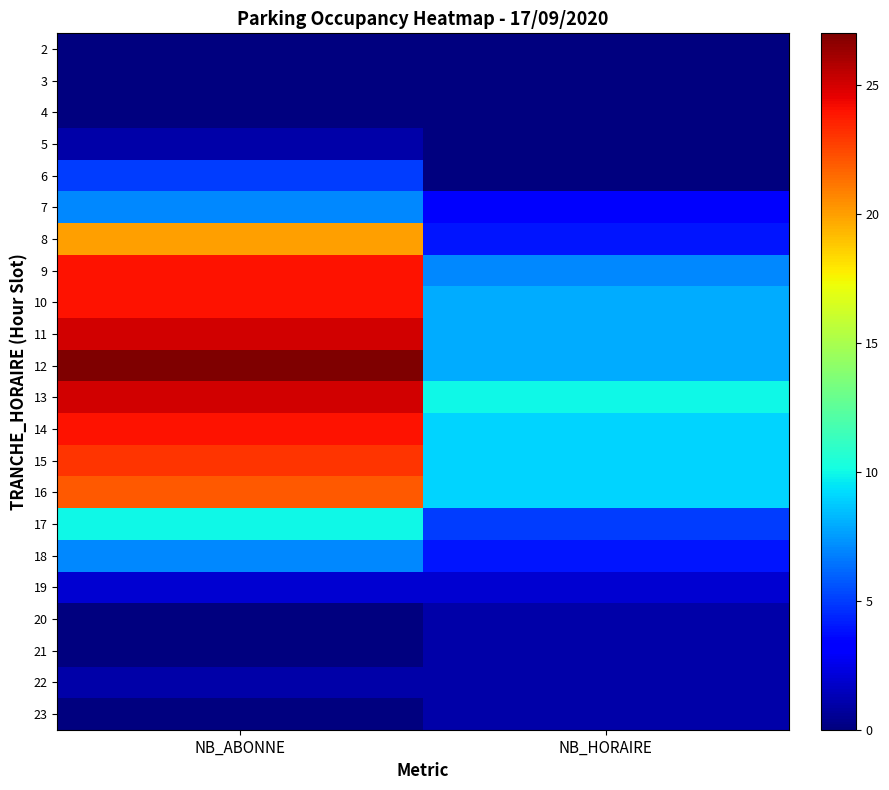

What is the total value across all series at NB_ABONNE?

247